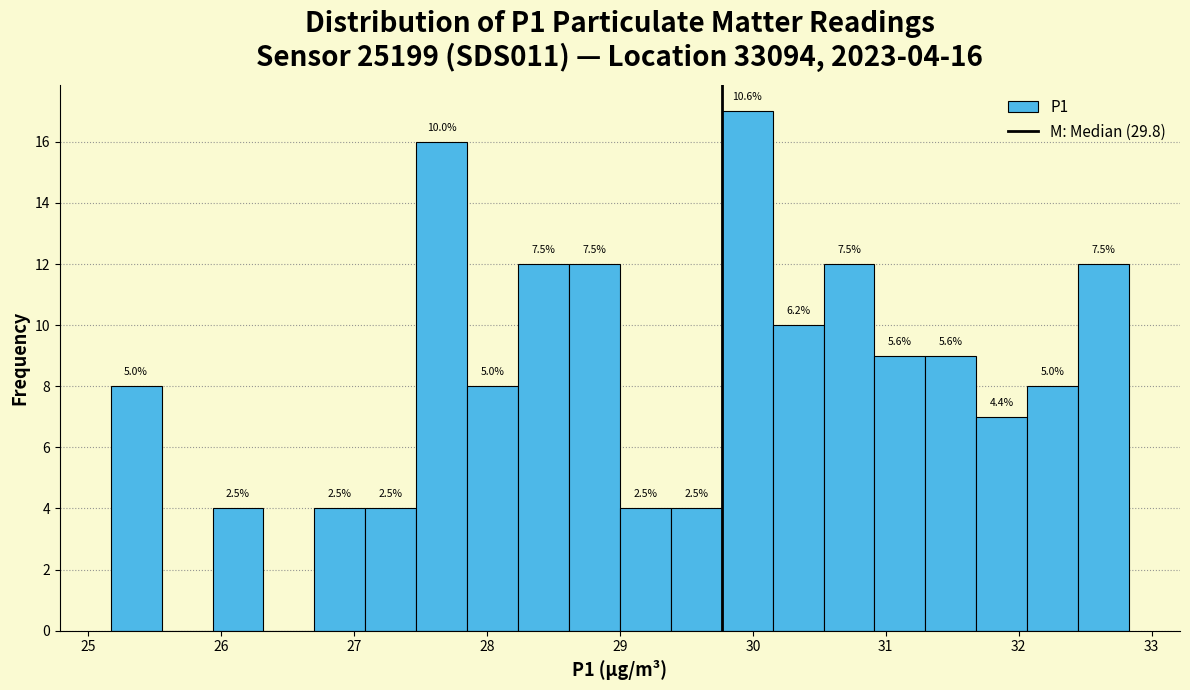

Read against the x-axis, roughly where is the centre of the tallest bar?

30.0